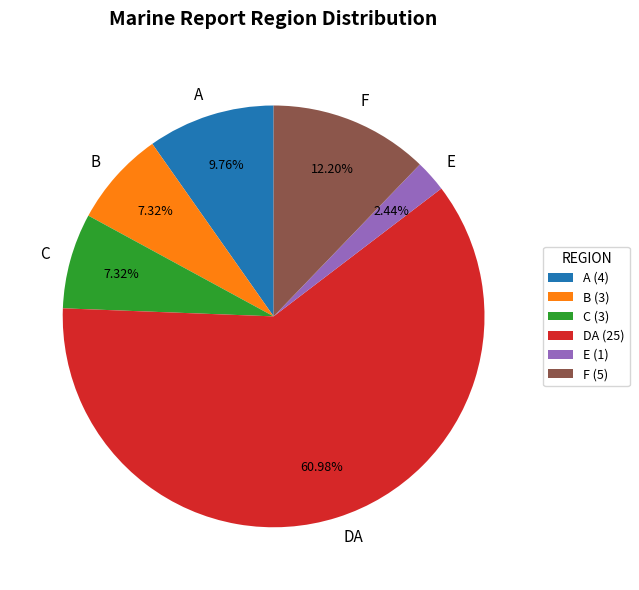

Does F represent more than half of the total?

No